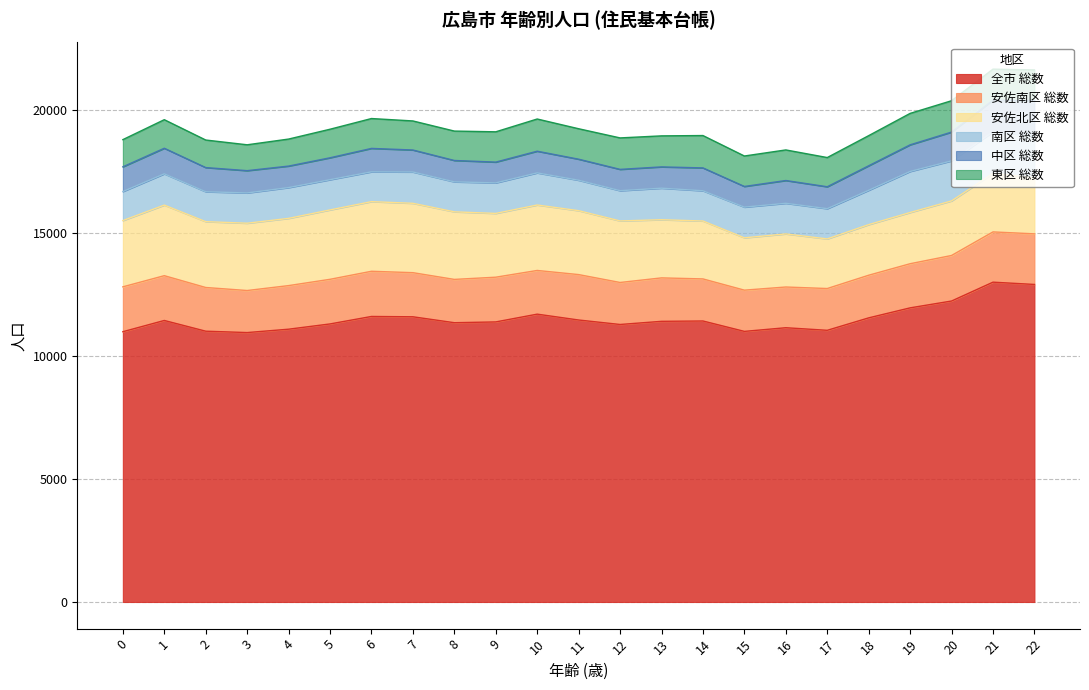

Where is the first local minimum for 中区 総数?

4